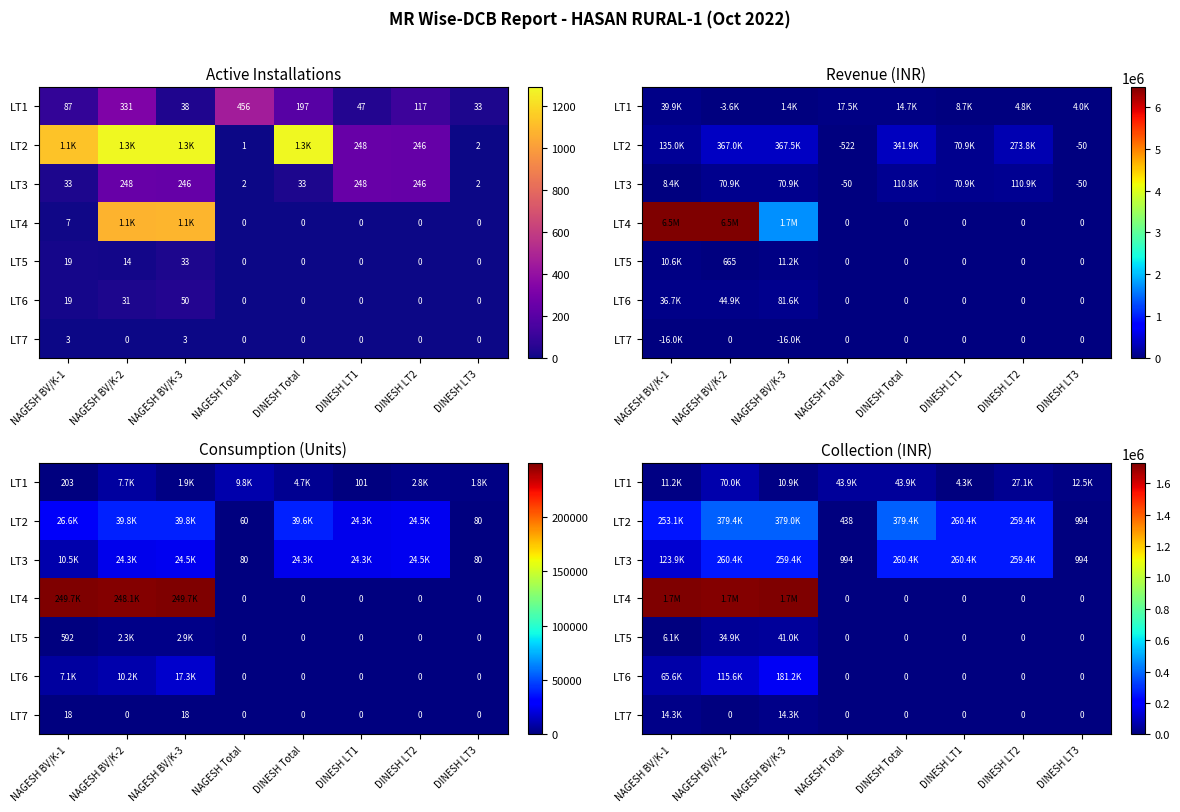

How many data points does each series have?

8